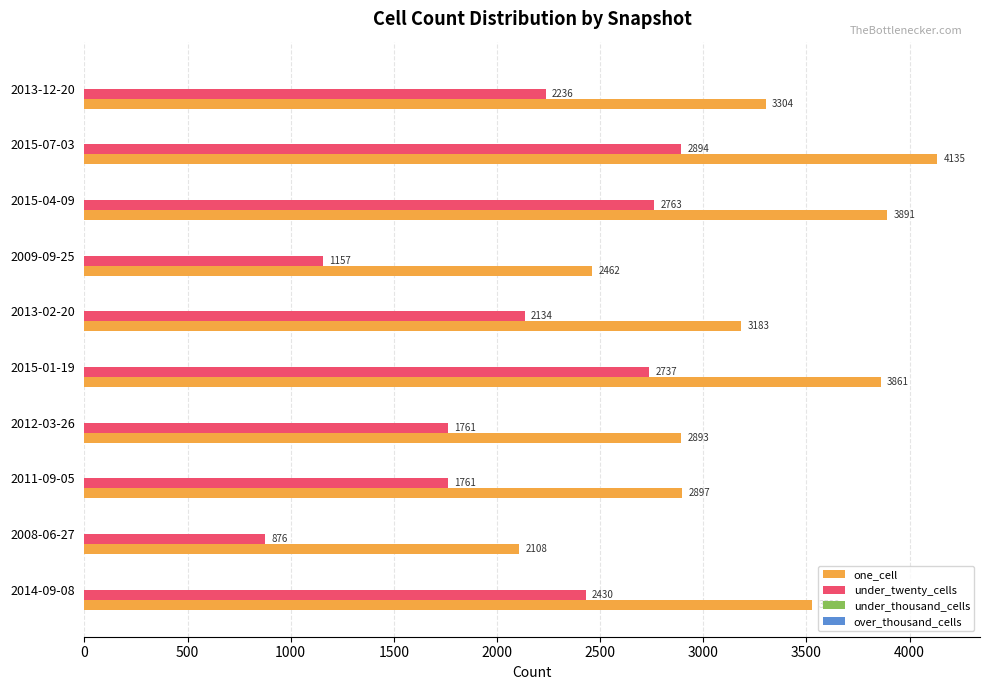

Is it true that one_cell equals 2462 at 2015-04-09?

False